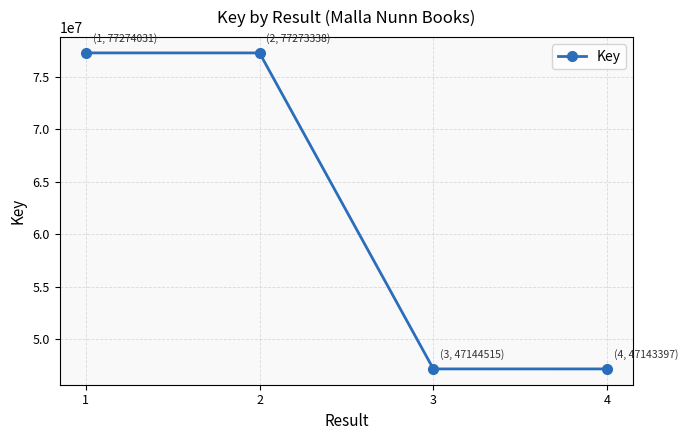

What is the smallest value displayed?

47143397